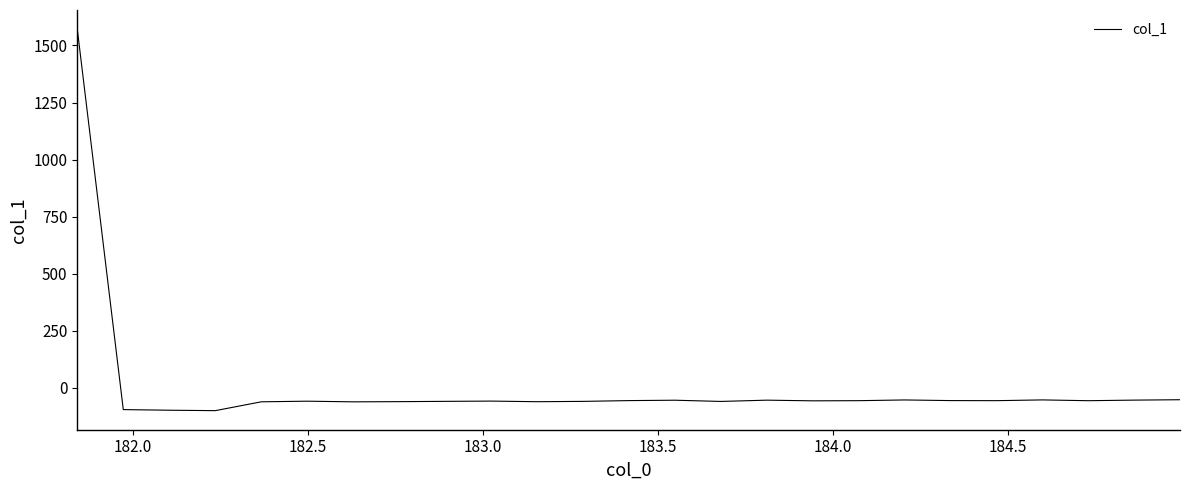

What is the smallest value displayed?

-99.3